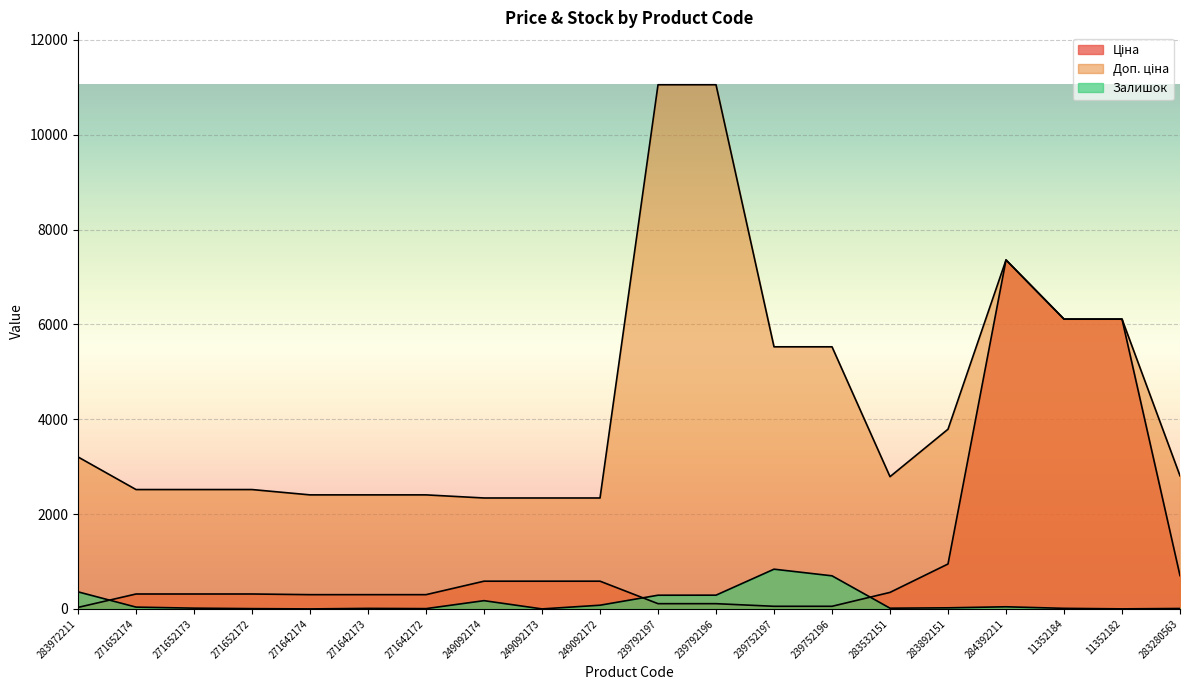

What is the total value across all series at 11352184?

12237.0